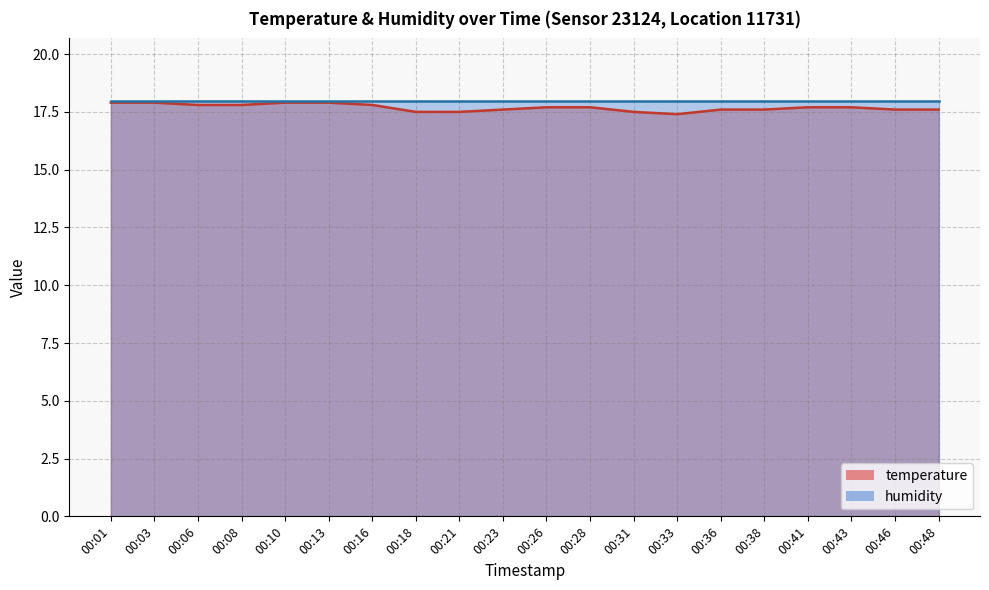

The chart shows a value of 17.5 at 00:31. True or false?

True